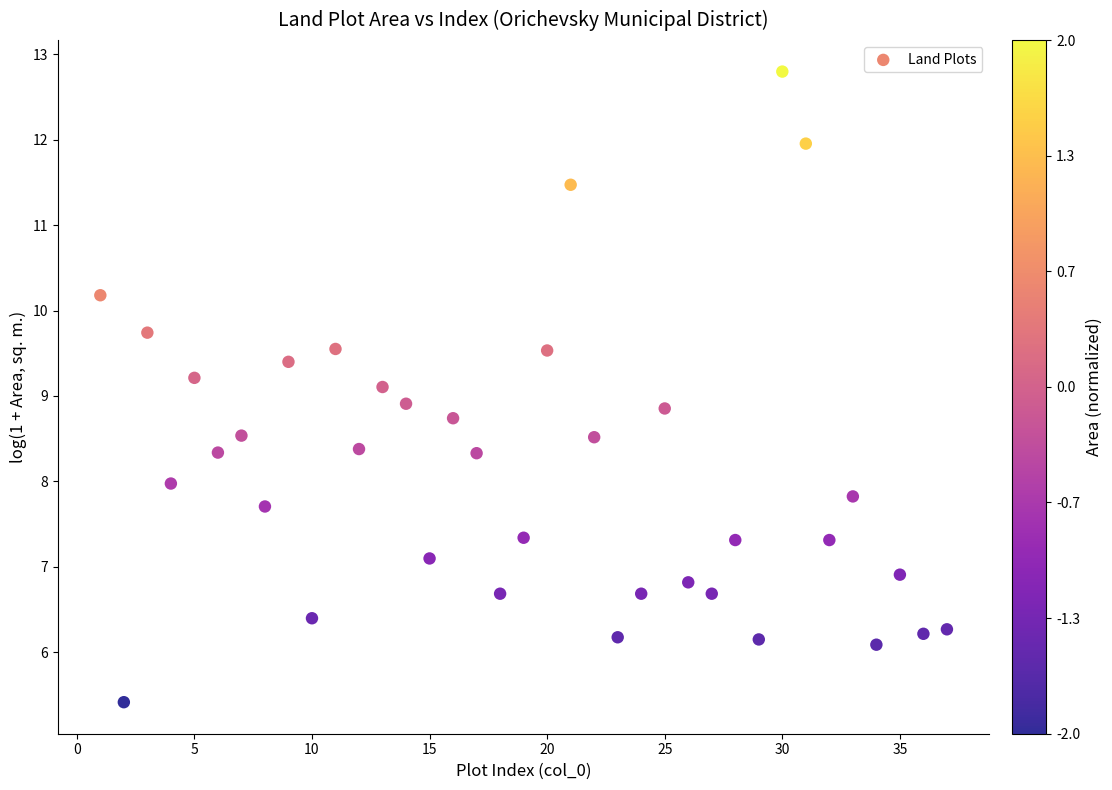

What is the range of Y values (max minus min)?

7.4